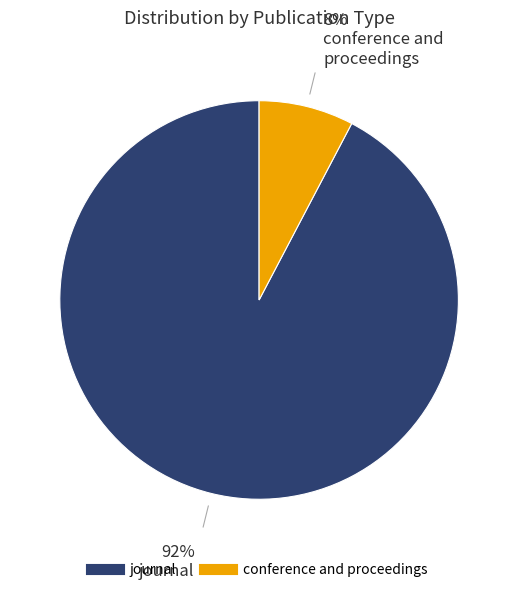

What percentage is the conference and proceedings slice, to the nearest percent?

8%